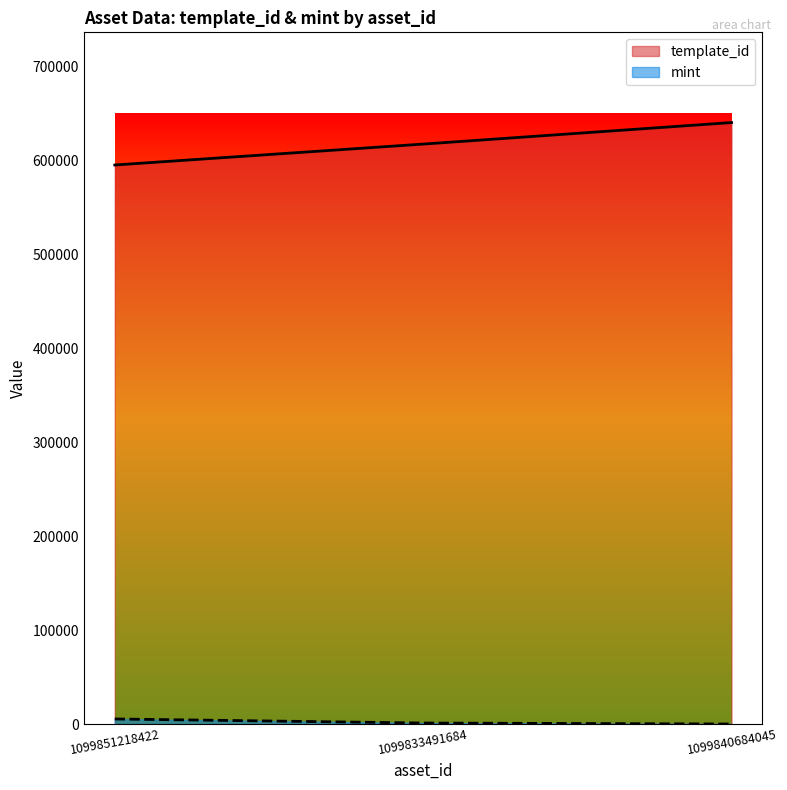

Which series has the widest spread of values?

template_id